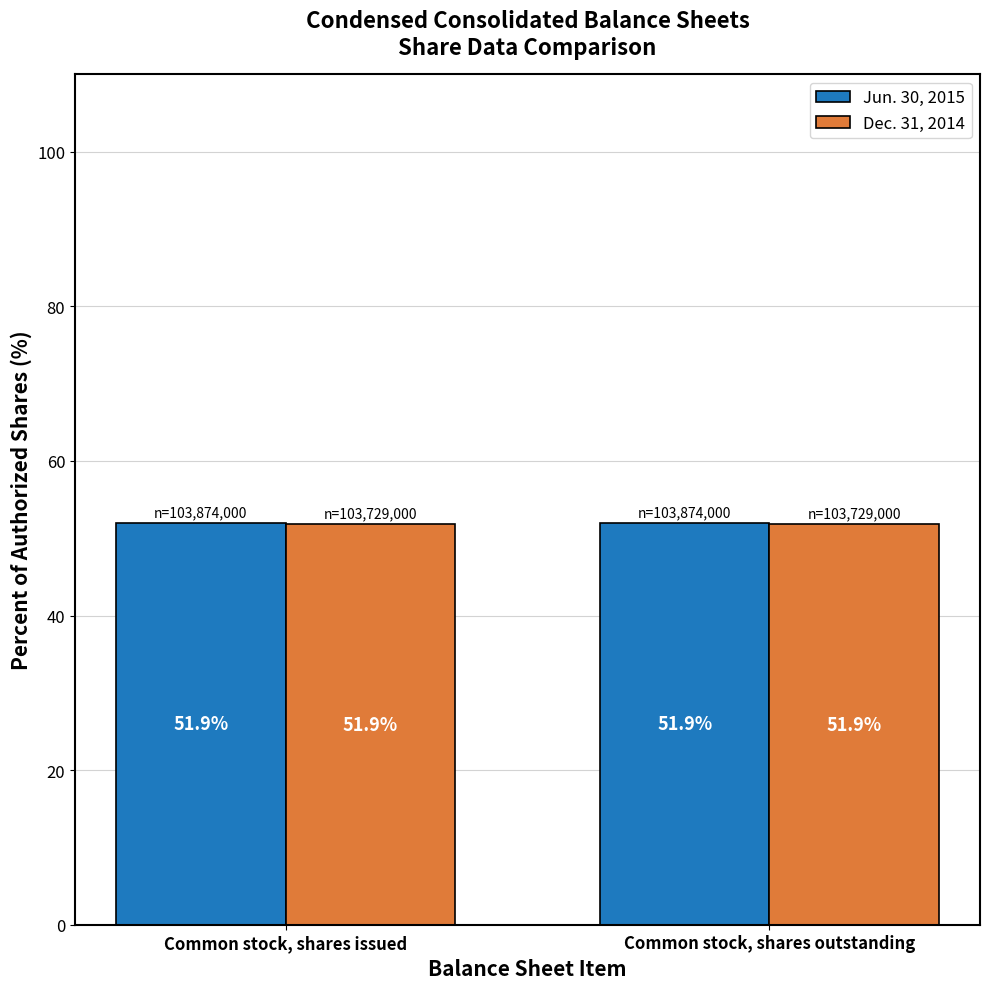

What is the highest value of the Jun. 30, 2015 series?

51.9